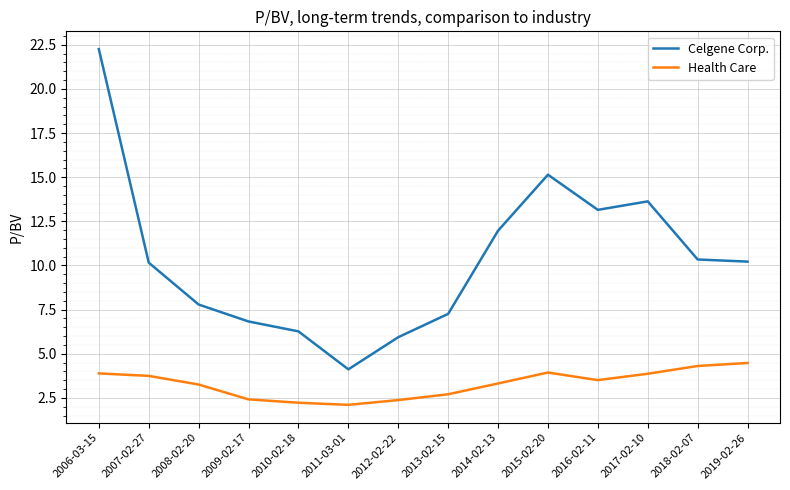

Which series has the widest spread of values?

Celgene Corp.